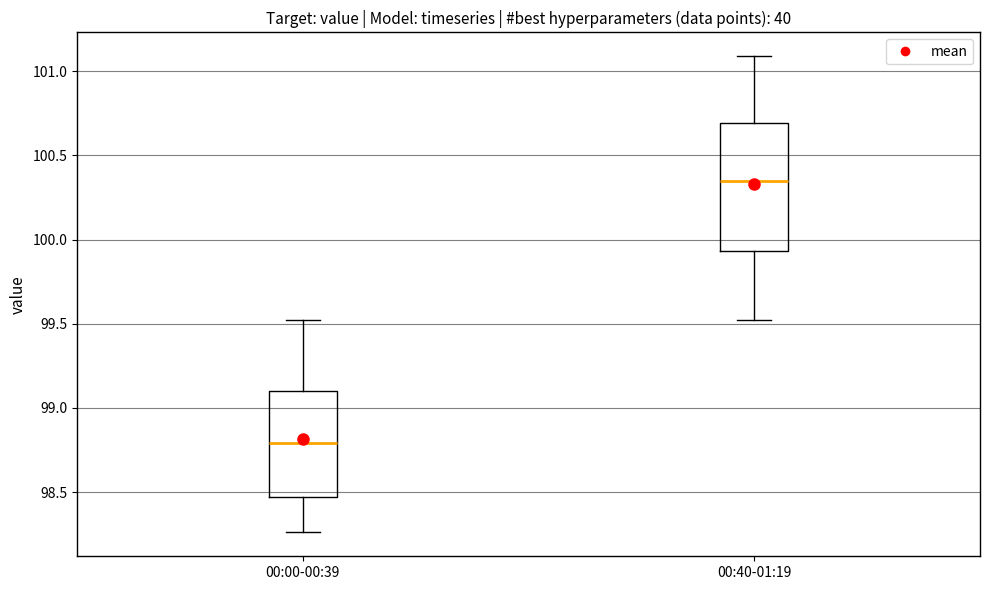

Which box has the highest median line?

00:40-01:19